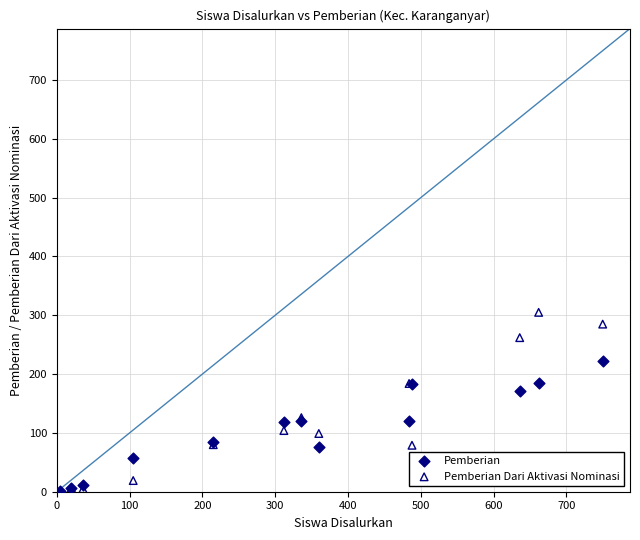

Across all series, what Y value is closest to 153?

172